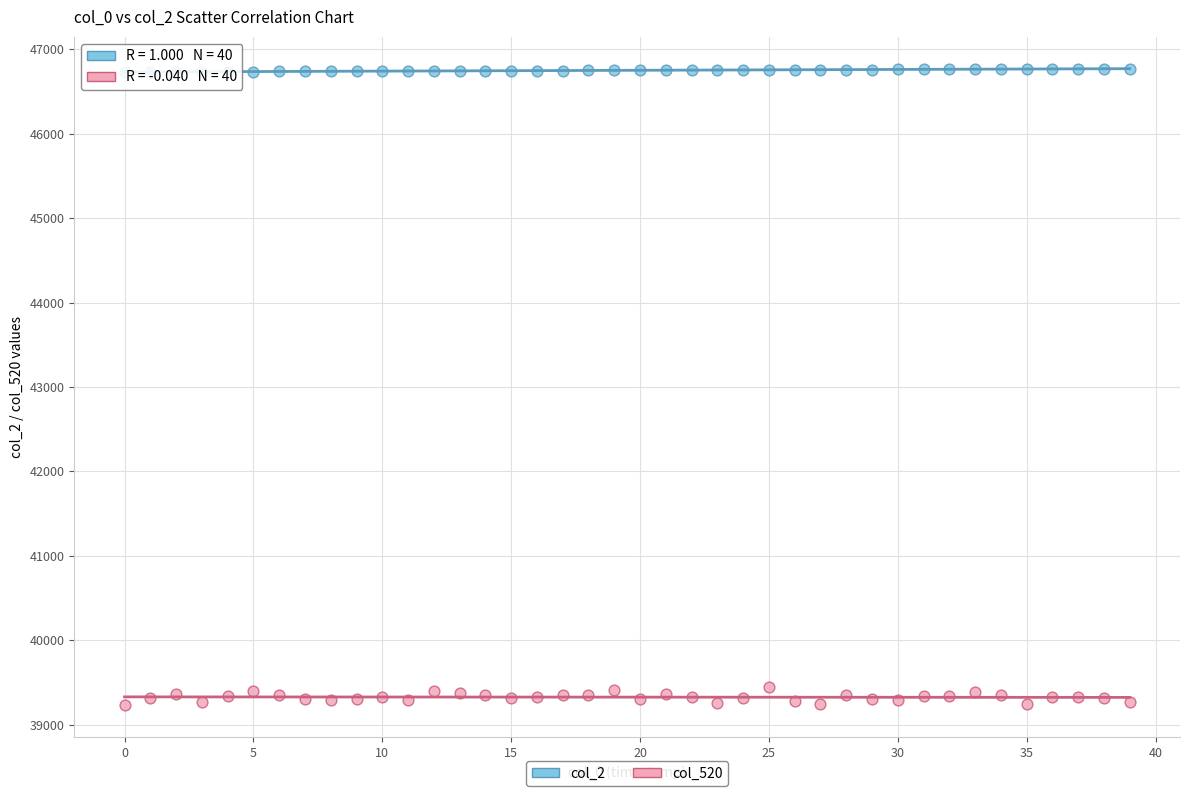

Which series contains the lowest Y value?

col_520